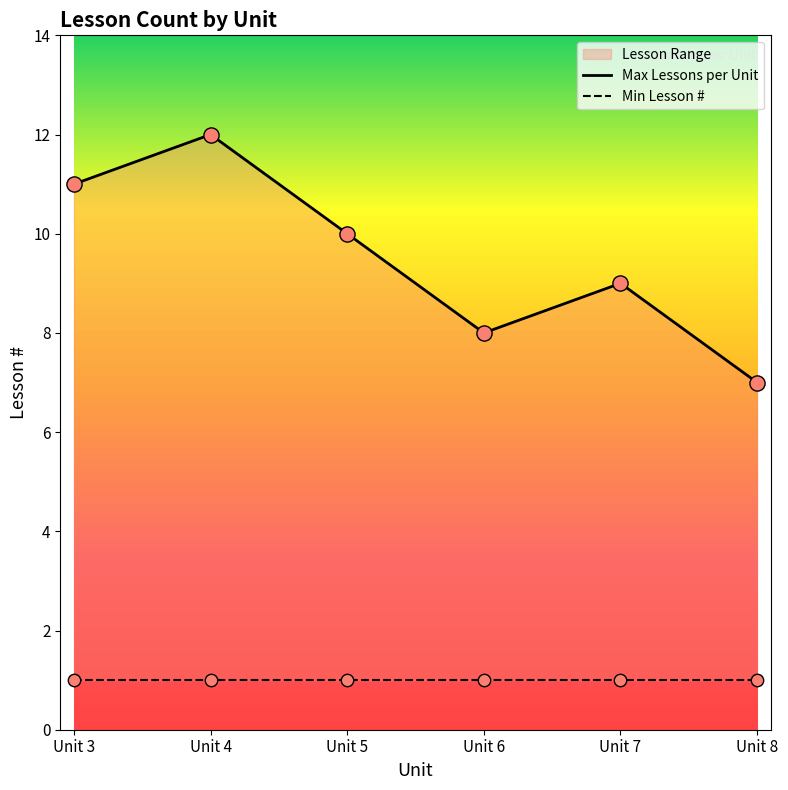

What is the change in value from Unit 3 to Unit 5?

-1